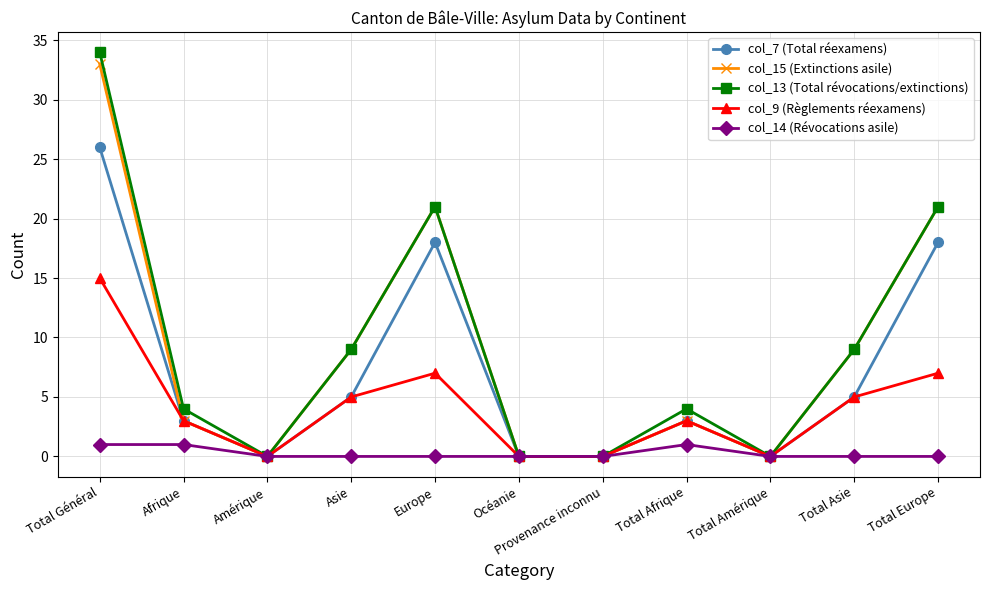

Reading left to right, transcribe all the data shown in this chart.

col_7 (Total réexamens): Total Général=26	Afrique=3	Amérique=0	Asie=5	Europe=18	Océanie=0	Provenance inconnu=0	Total Afrique=3	Total Amérique=0	Total Asie=5	Total Europe=18
col_15 (Extinctions asile): Total Général=33	Afrique=3	Amérique=0	Asie=9	Europe=21	Océanie=0	Provenance inconnu=0	Total Afrique=3	Total Amérique=0	Total Asie=9	Total Europe=21
col_13 (Total révocations/extinctions): Total Général=34	Afrique=4	Amérique=0	Asie=9	Europe=21	Océanie=0	Provenance inconnu=0	Total Afrique=4	Total Amérique=0	Total Asie=9	Total Europe=21
col_9 (Règlements réexamens): Total Général=15	Afrique=3	Amérique=0	Asie=5	Europe=7	Océanie=0	Provenance inconnu=0	Total Afrique=3	Total Amérique=0	Total Asie=5	Total Europe=7
col_14 (Révocations asile): Total Général=1	Afrique=1	Amérique=0	Asie=0	Europe=0	Océanie=0	Provenance inconnu=0	Total Afrique=1	Total Amérique=0	Total Asie=0	Total Europe=0